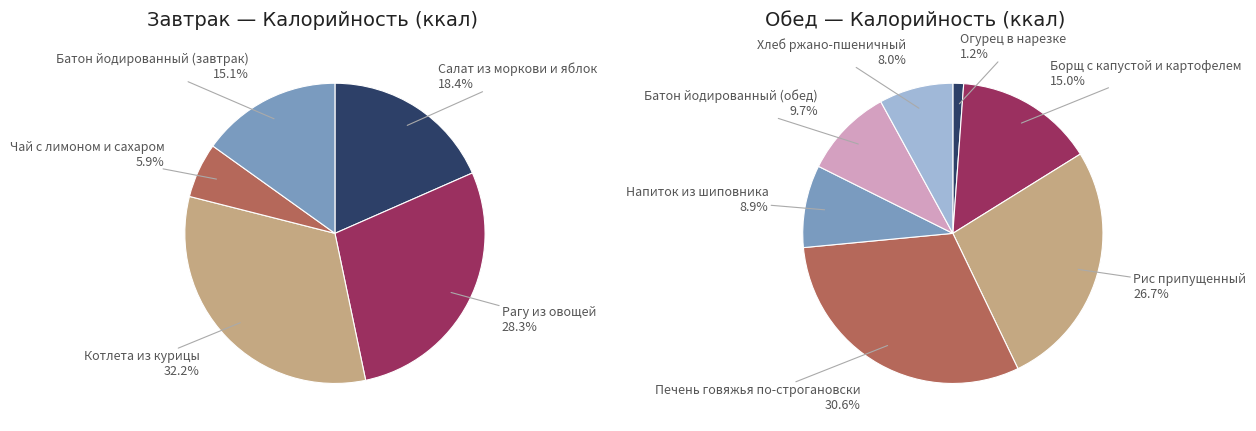

The Борщ с капустой и картофелем slice represents 1% of the pie. True or false?

False